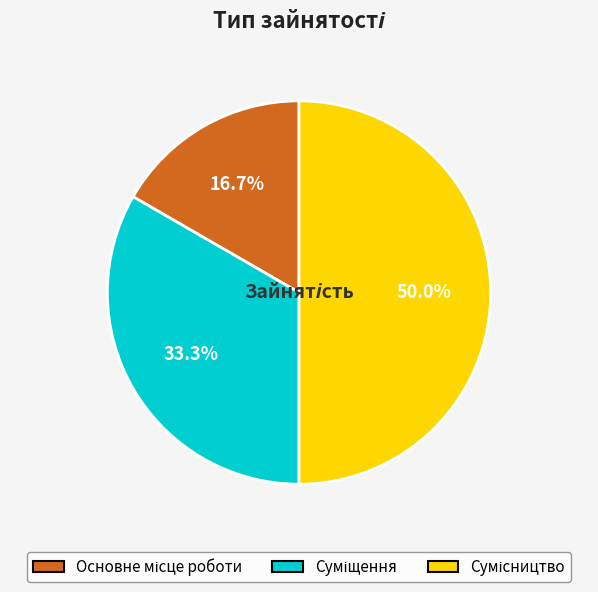

Between Сумісництво and Суміщення, which is larger?

Сумісництво